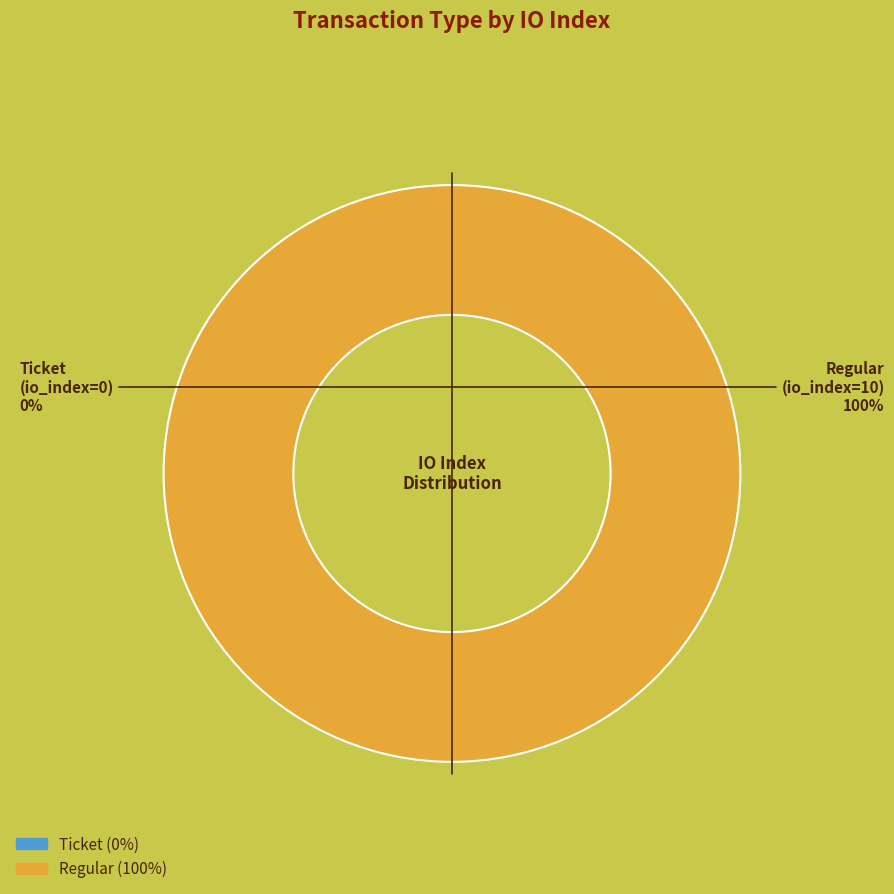

Which category accounts for the majority?

Regular (io_index=10)